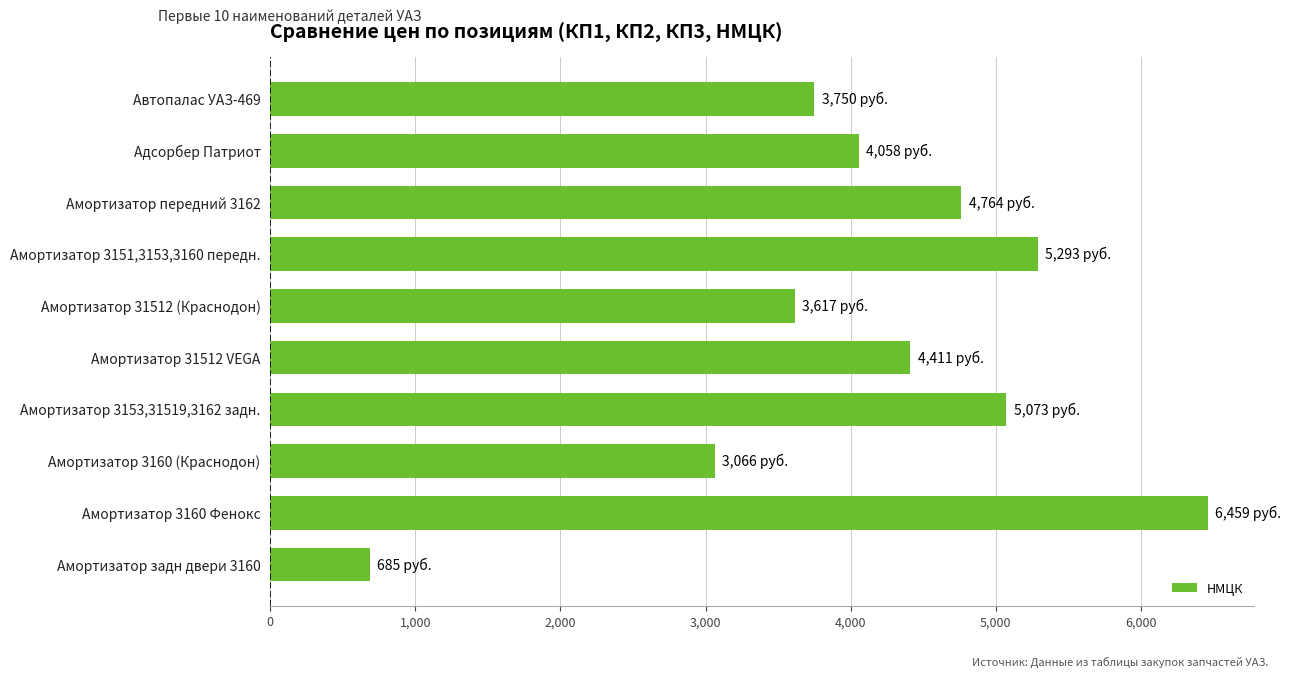

What is the label of the 3rd bar from the bottom?

Амортизатор 3160 (Краснодон)